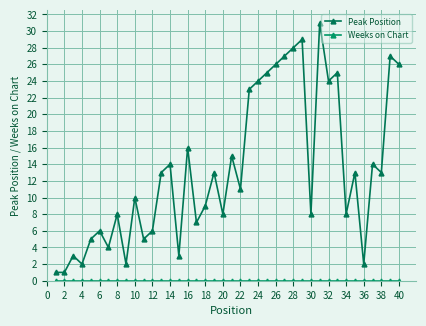

Which series has the largest total across all categories?

Peak Position